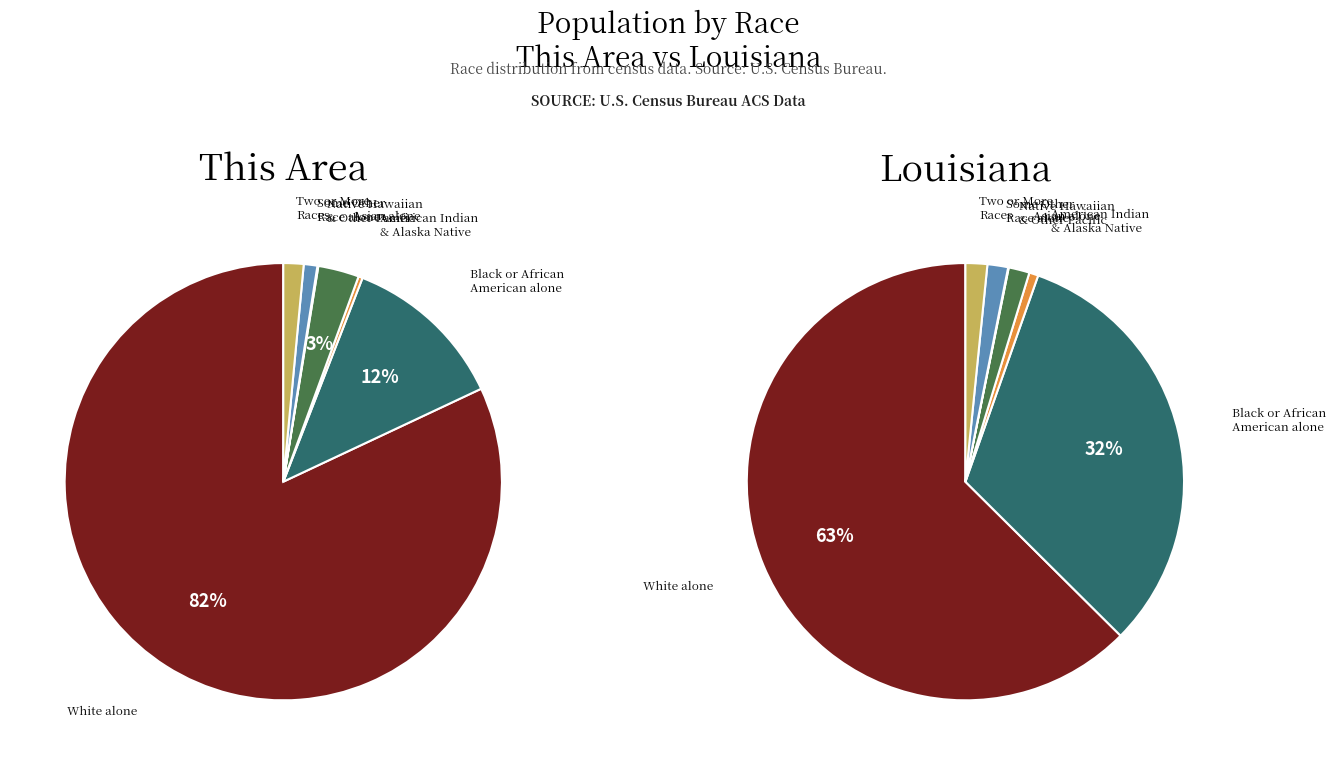

To the nearest percent, what is the difference between the Two or More Races and Native Hawaiian and Other Pacific Islander slice percentages?

1%